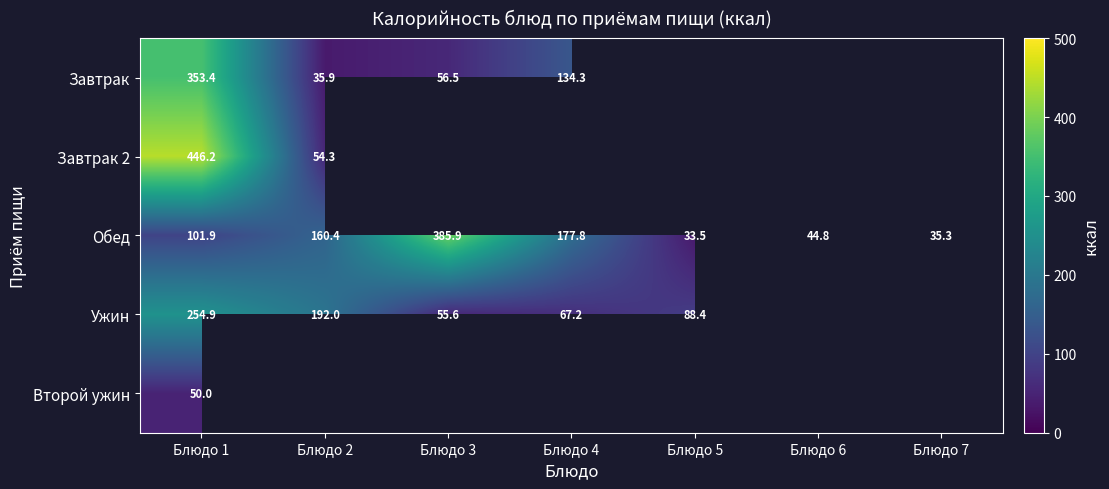

How many values in the Обед series are below 101?

3